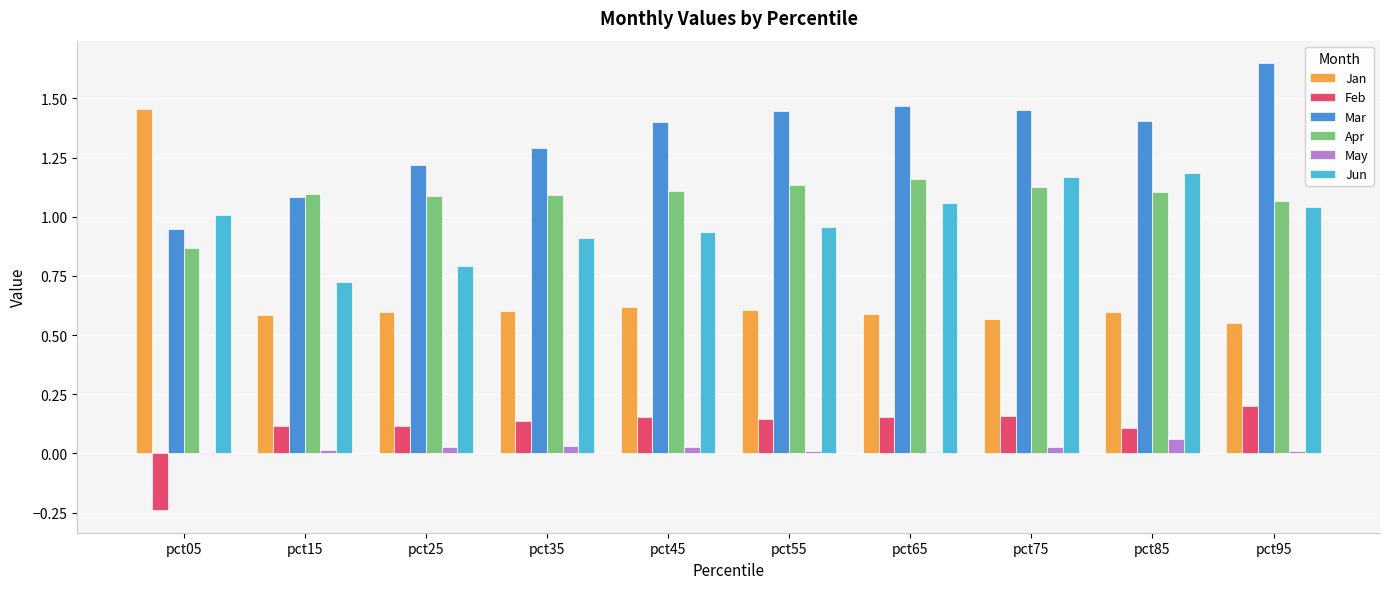

What is the total value across all series at pct15?

3.6